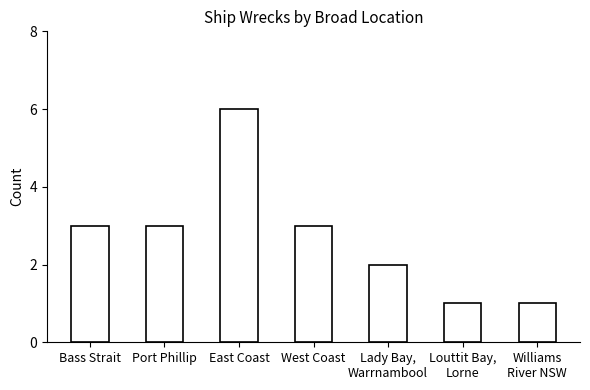

Reading right to left, transcribe all the data shown in this chart.

1	1	2	3	6	3	3